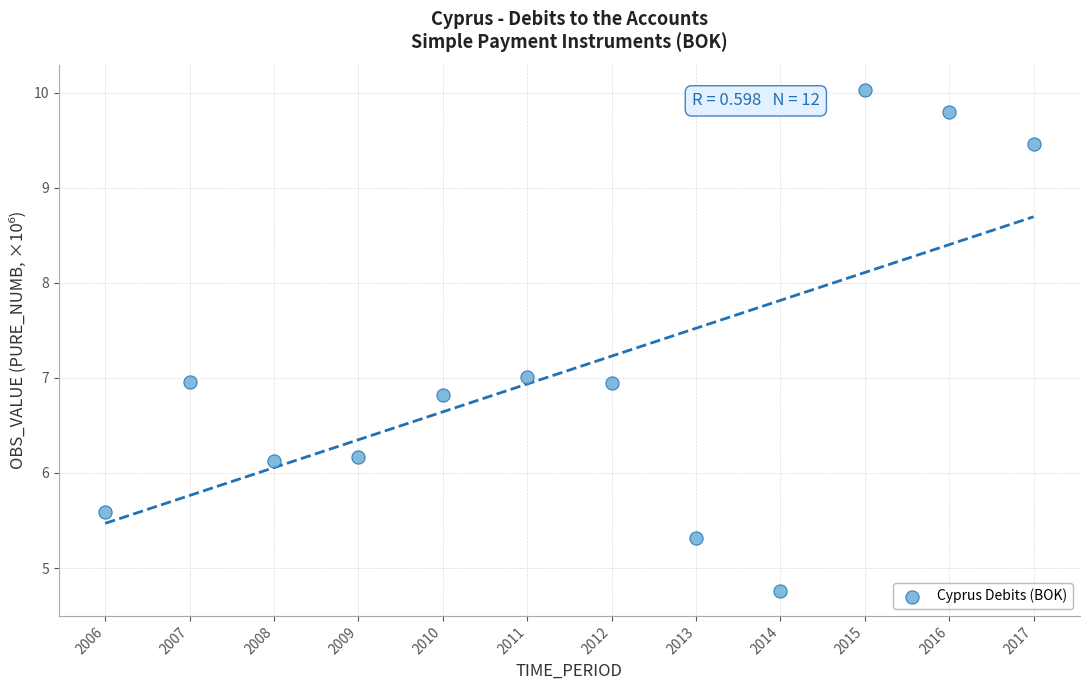

What is the average X value?

2011.5